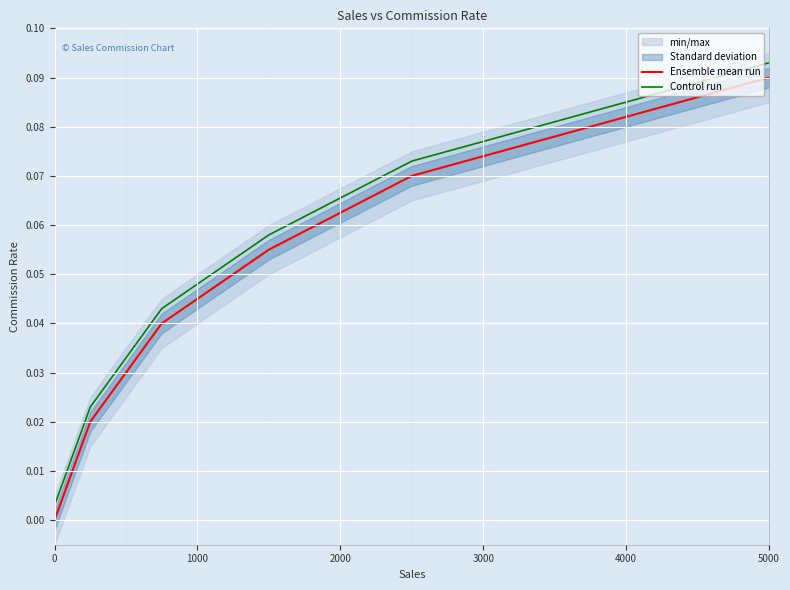

How many categories are shown in the chart?

7